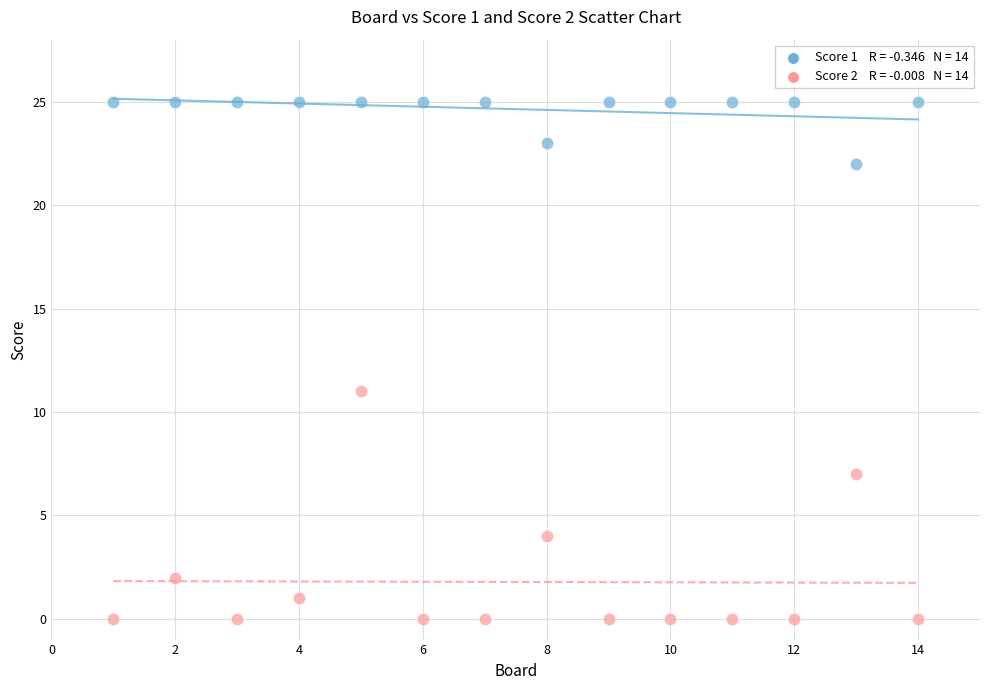

Across all data points, what is the range of Y values (max minus min)?

25